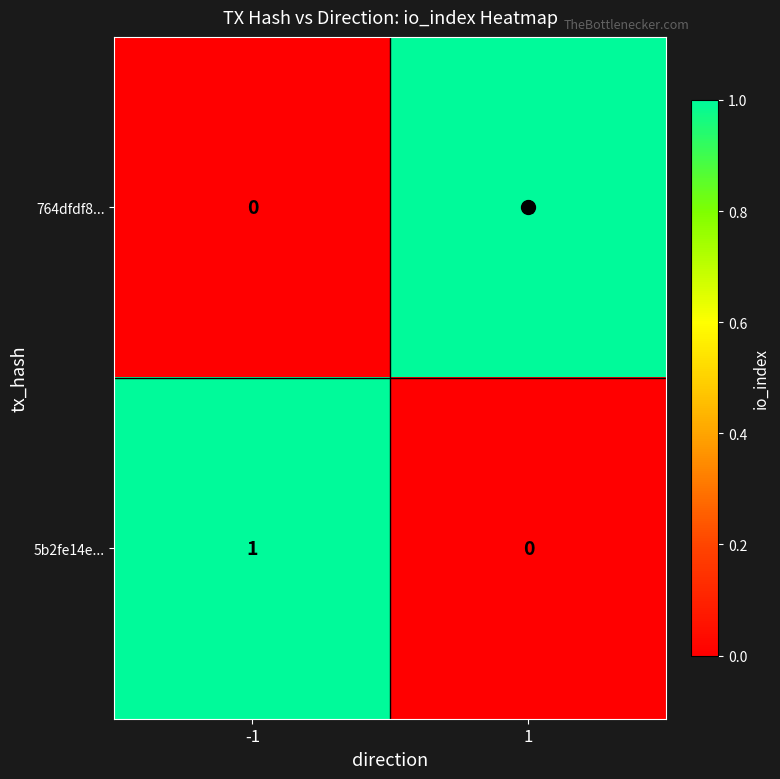

The 764dfdf8... series shows 1 at 1. True or false?

True